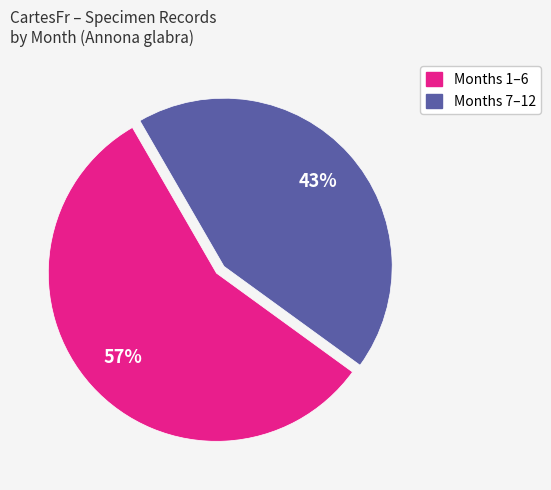

Is there any slice that represents more than half of the pie?

Yes